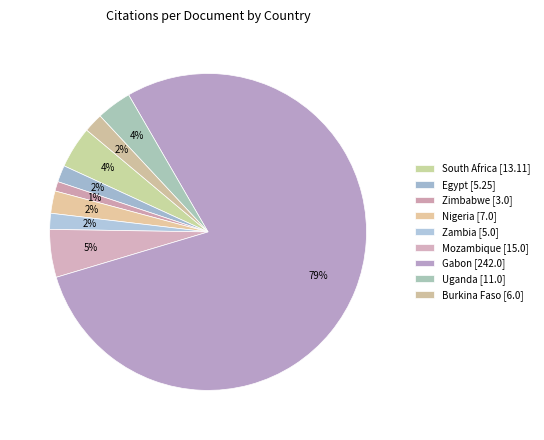

How many slices are in this pie chart?

9